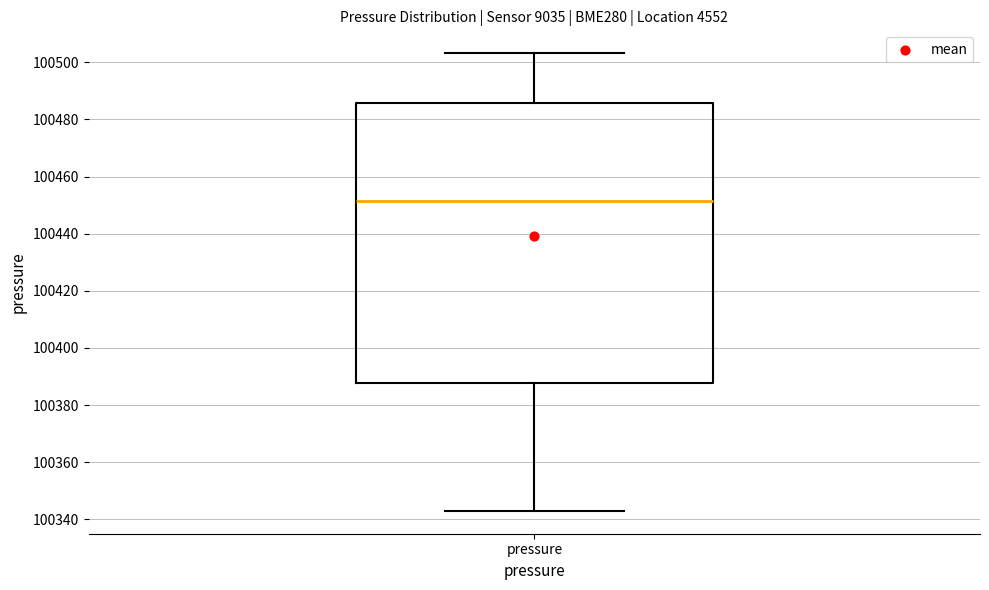

Transcribe this box plot: give where the median line is, the range the box spans, and where the two whiskers end, as read against the y-axis. The values are not printed on the chart, so give them approximately, as read against the axis.

median 100452, box 100388 to 100486, whiskers 100344 to 100504